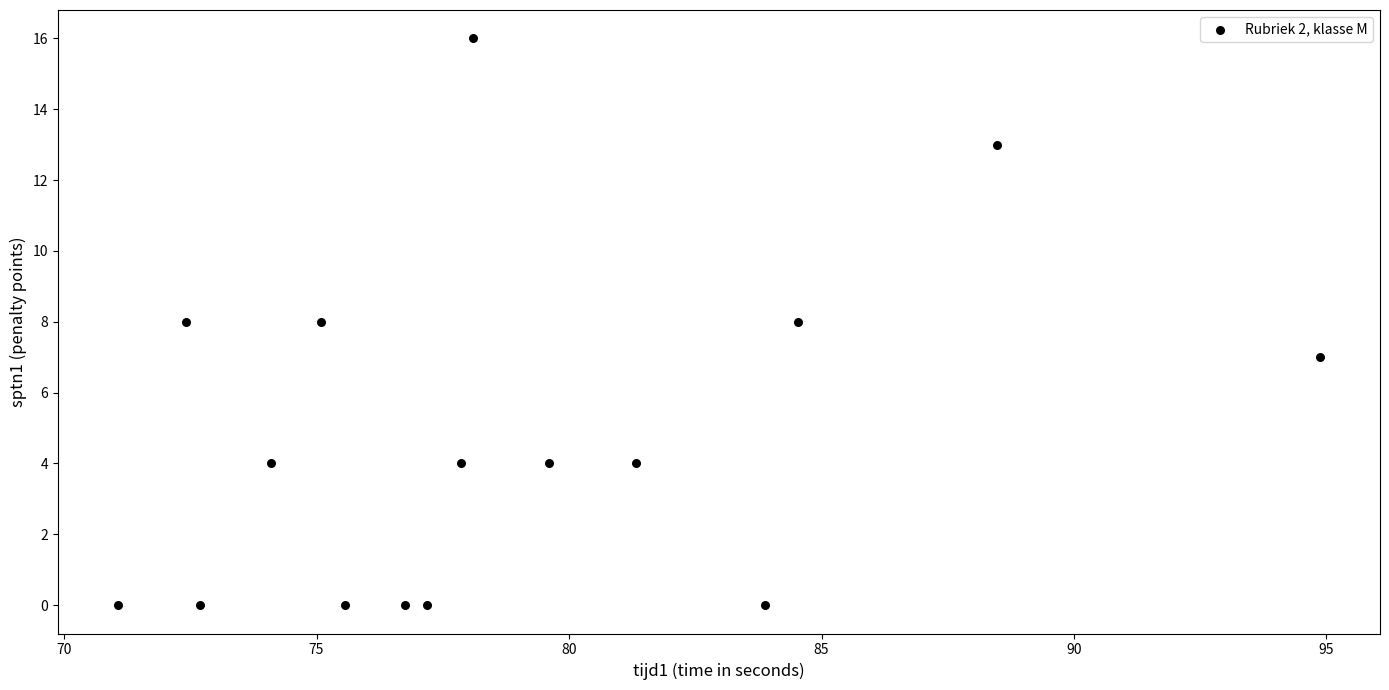

What is the range of Y values (max minus min)?

16